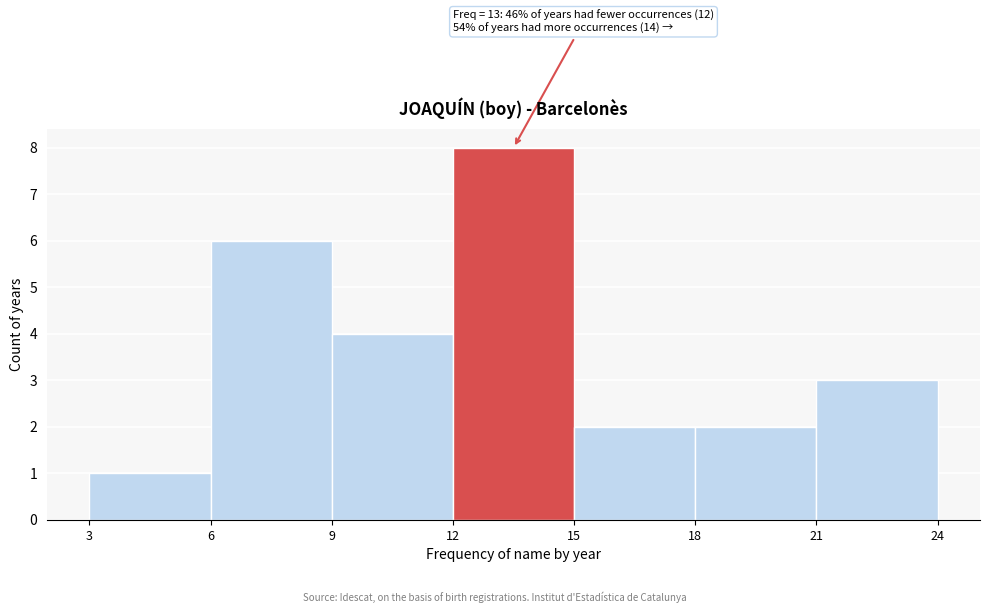

Over which range of the x-axis is the bar tallest?

12 to 15